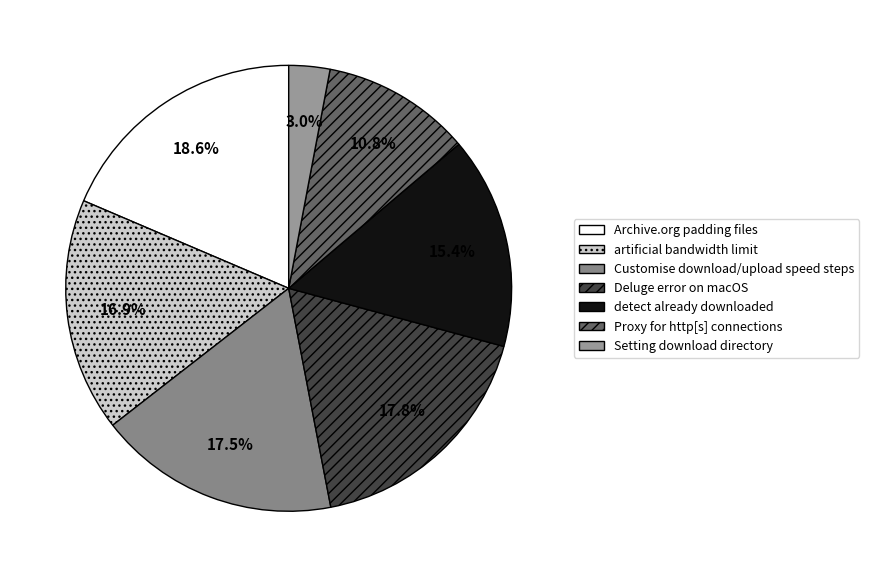

The Setting download directory slice represents 1% of the pie. True or false?

False